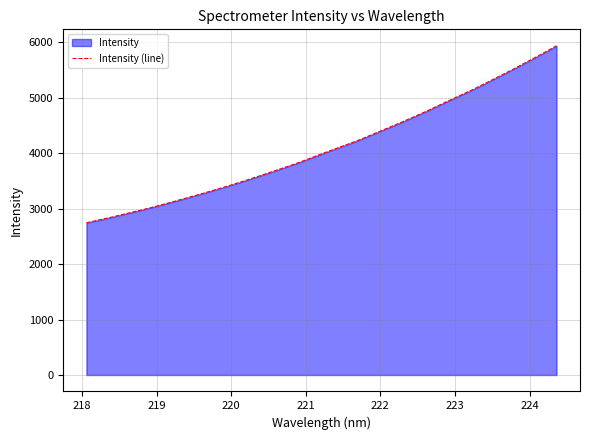

What is the minimum value shown in the chart?

2745.5